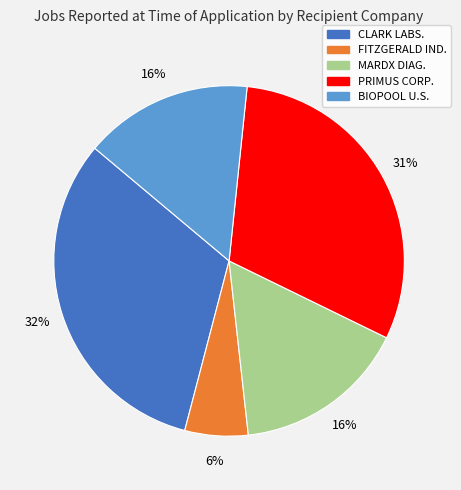

Is it true that FITZGERALD IND. is 1% of the pie?

False